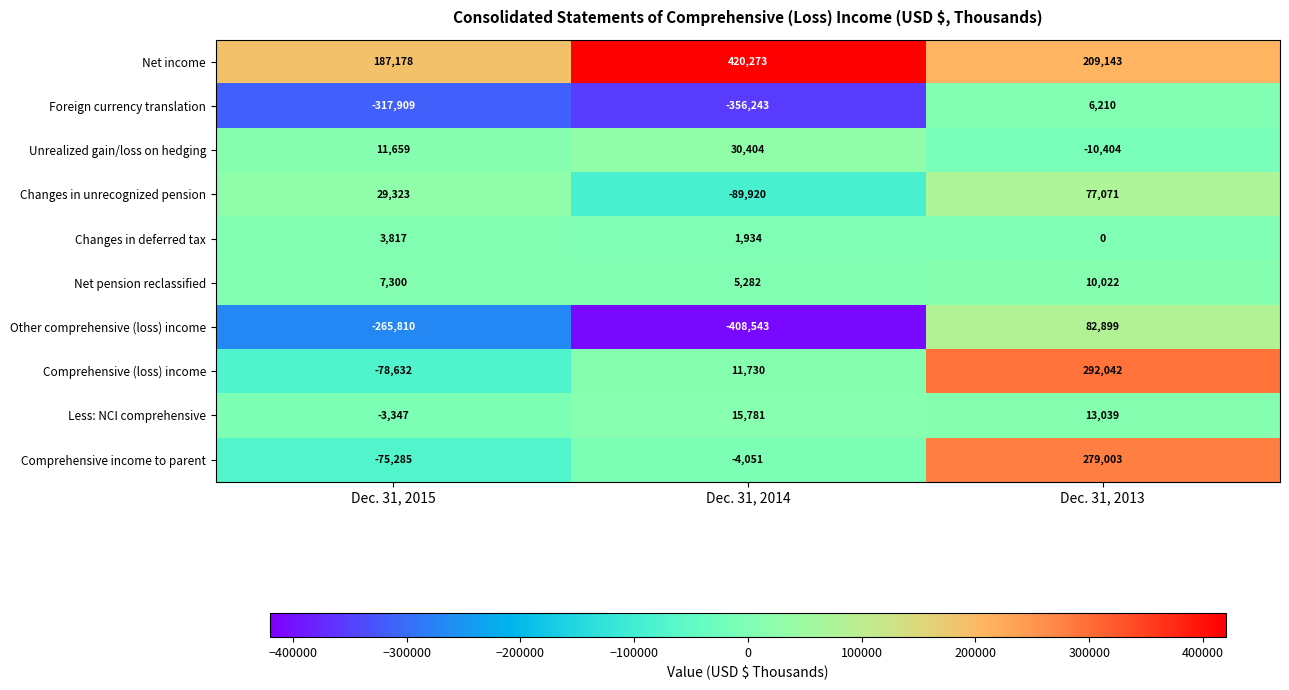

List the series in order of their peak value, lowest first.

Changes in deferred tax, Foreign currency translation, Net pension reclassified, Less: NCI comprehensive, Unrealized gain/loss on hedging, Changes in unrecognized pension, Other comprehensive (loss) income, Comprehensive income to parent, Comprehensive (loss) income, Net income